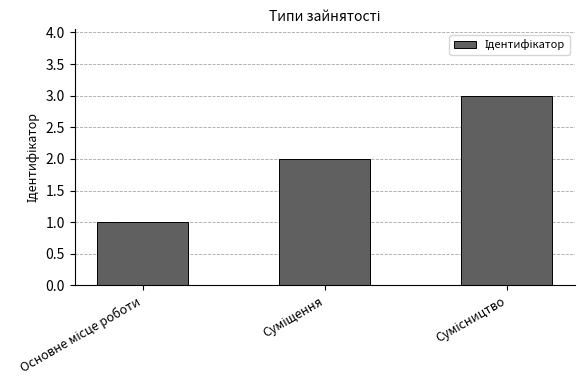

How many series are shown in this chart?

1